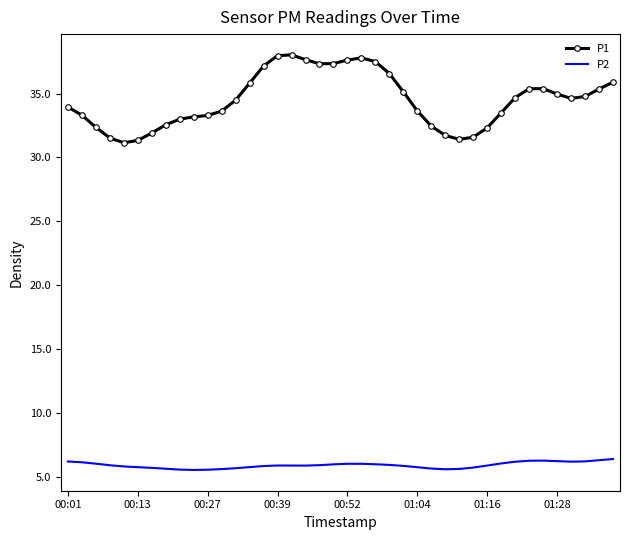

Which series has the widest spread of values?

P1